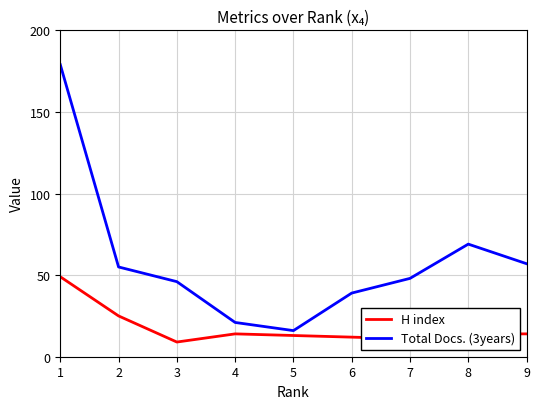

True or false: H index and Total Docs. (3years) cross at least once.

False